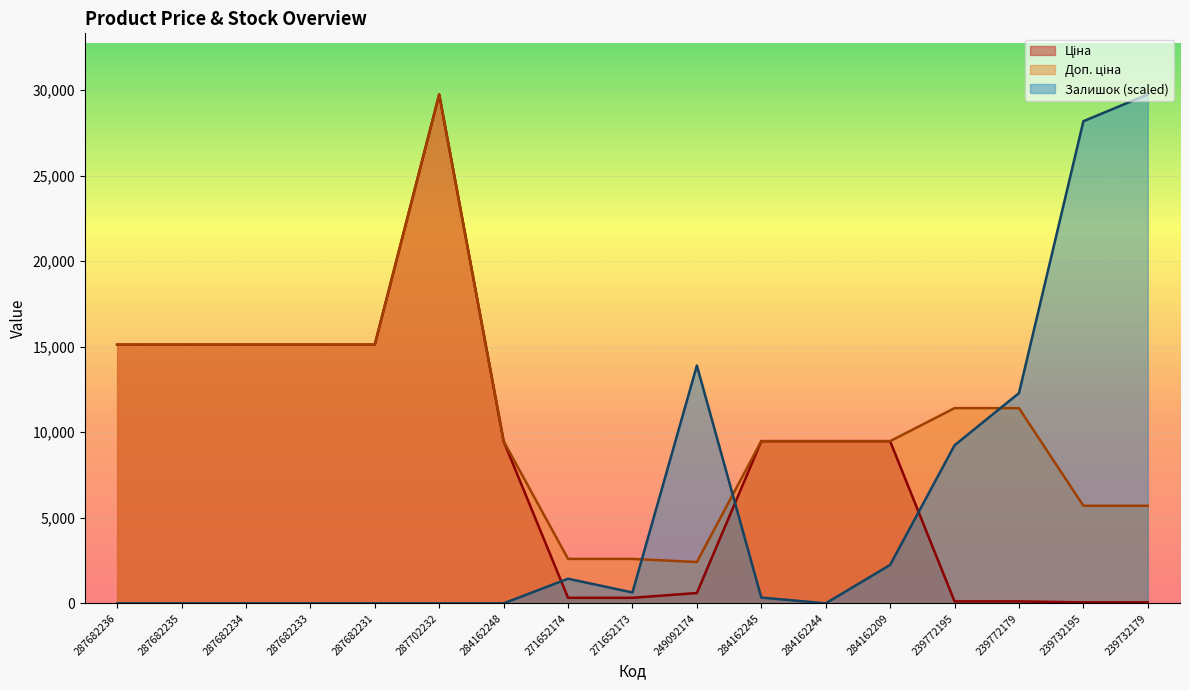

The value of Ціна at 284162209 is 9480.1. True or false?

True